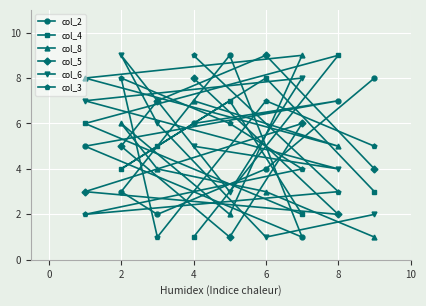

Is this an area chart (filled region under the line)?

No